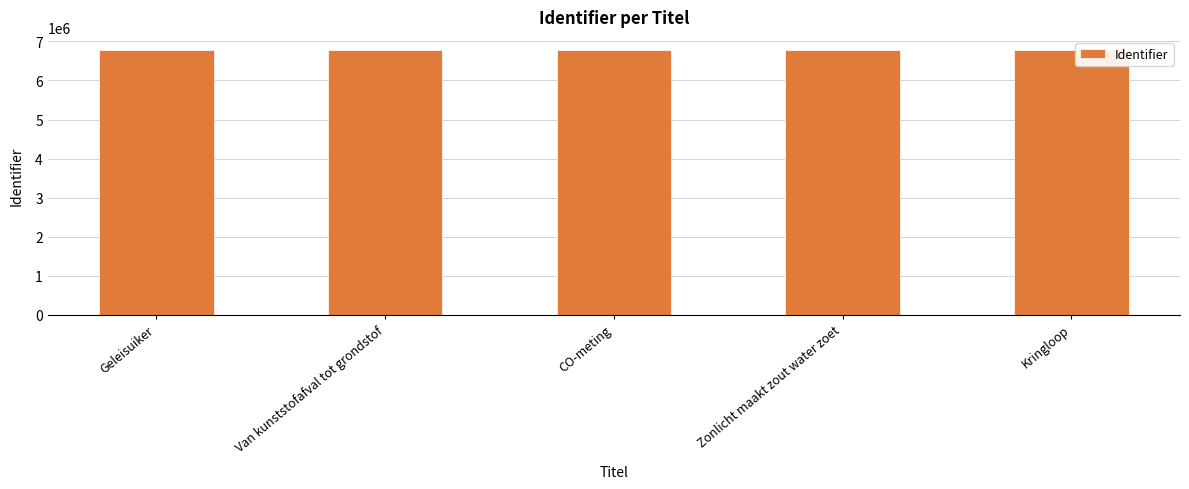

What is the label of the 5th bar from the right?

Geleisuiker